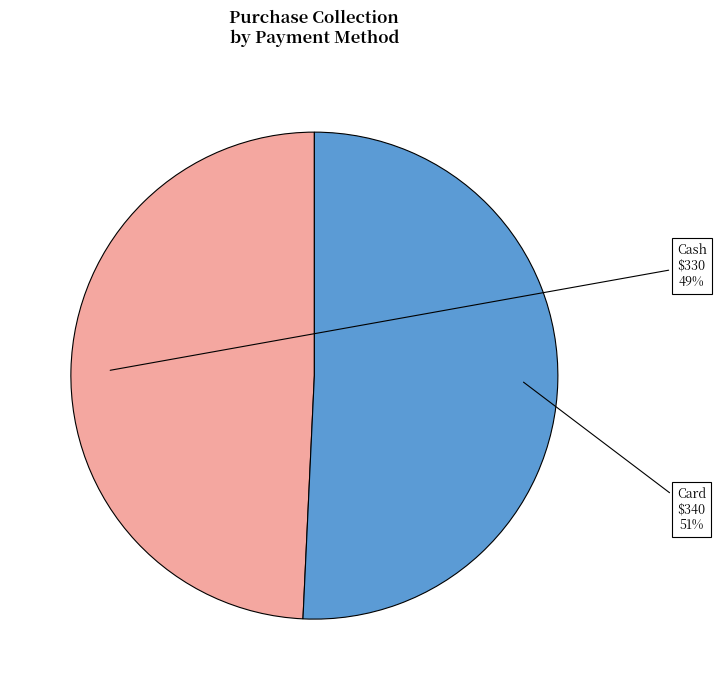

To the nearest percent, what portion does Card represent?

51%